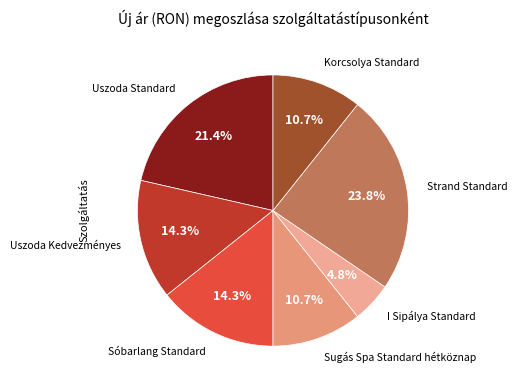

To the nearest percent, what is the difference between the largest and smallest slice percentages?

19%